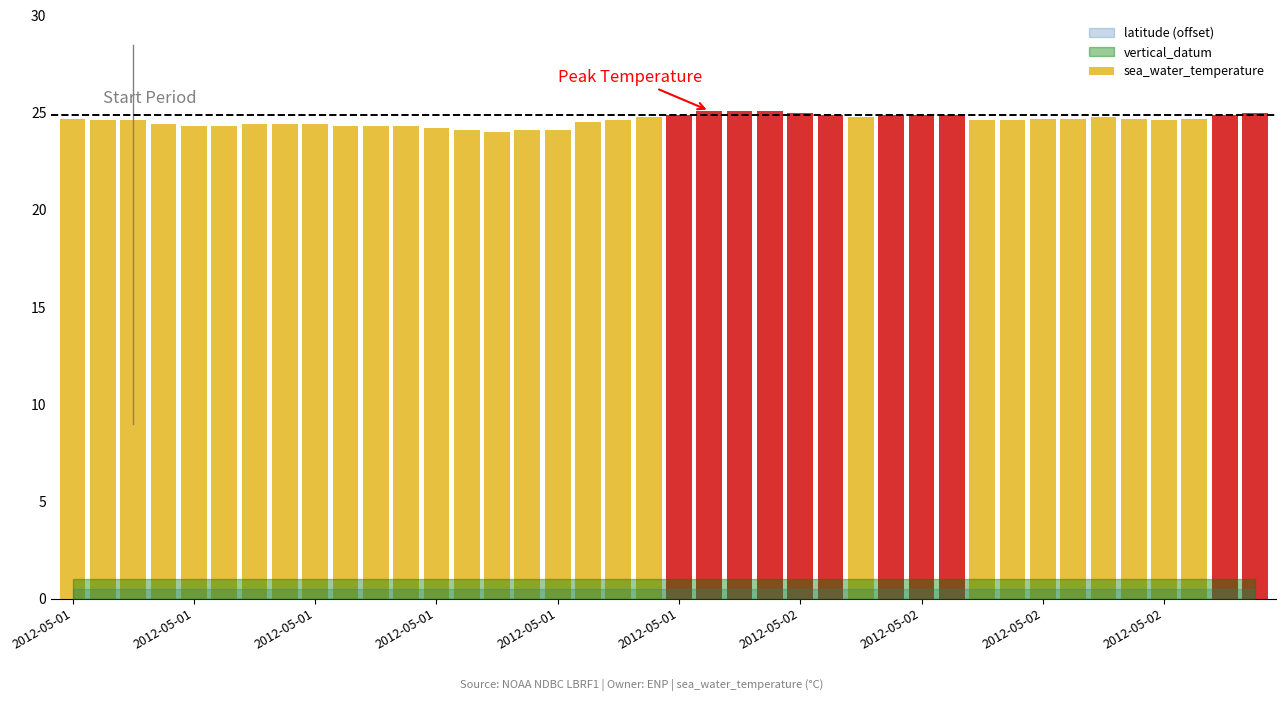

How many data points does each series have?

40